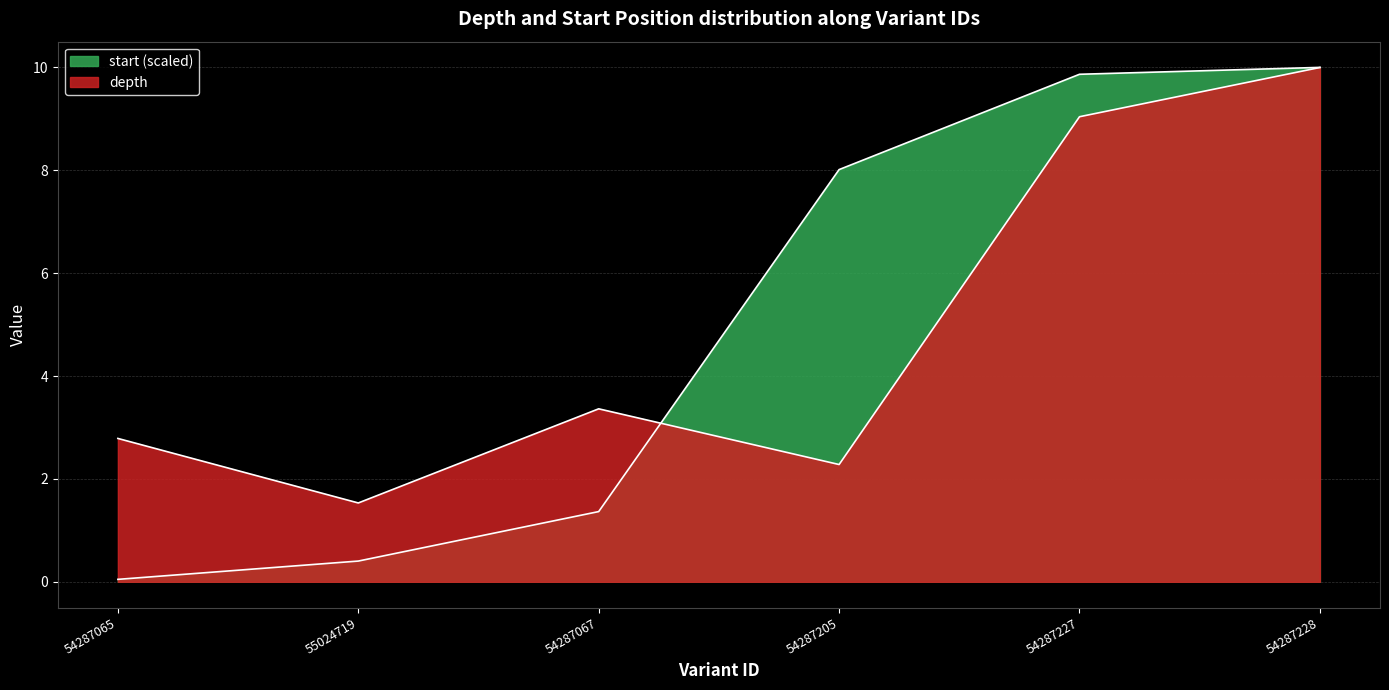

Which category has the highest value in the depth series?

54287228